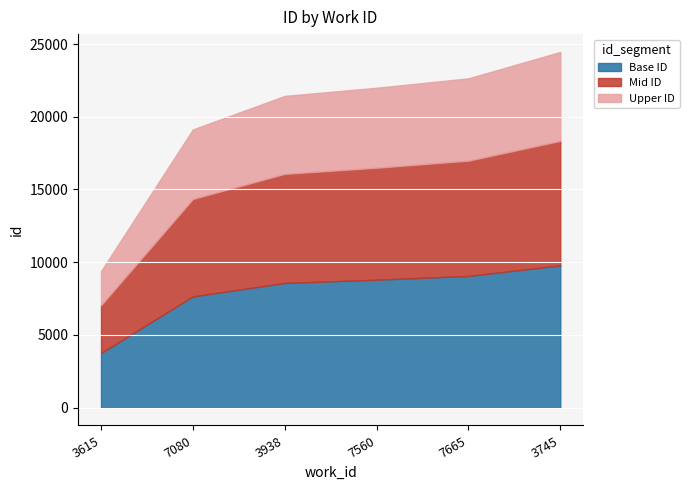

True or false: there are more than 1 points higher than both neighbors.

False